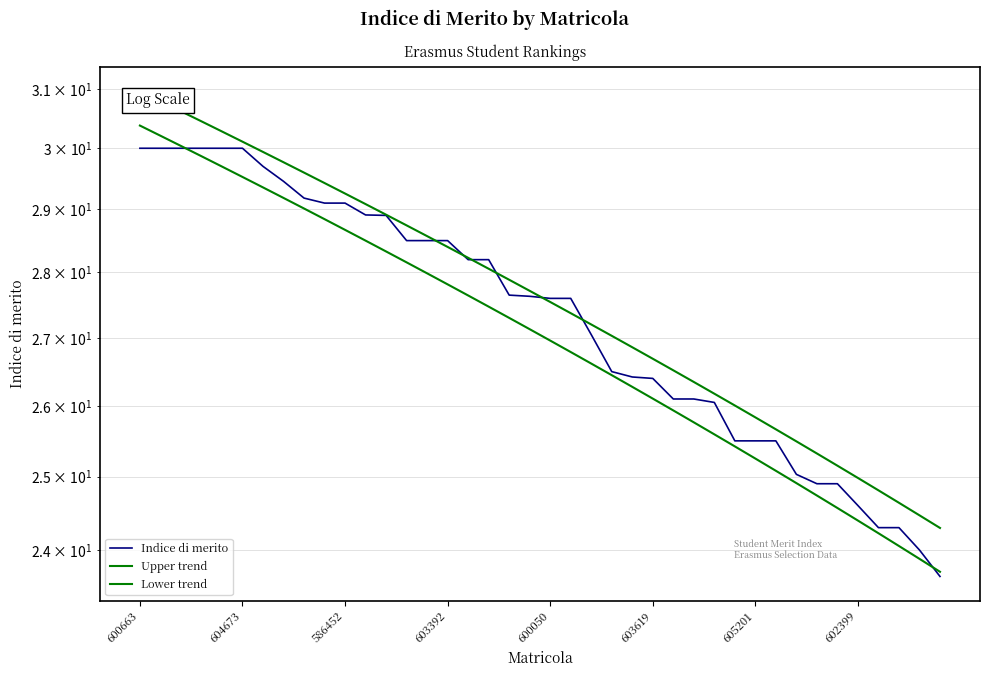

True or false: Indice di merito has a value of 9.3 at 22.

False